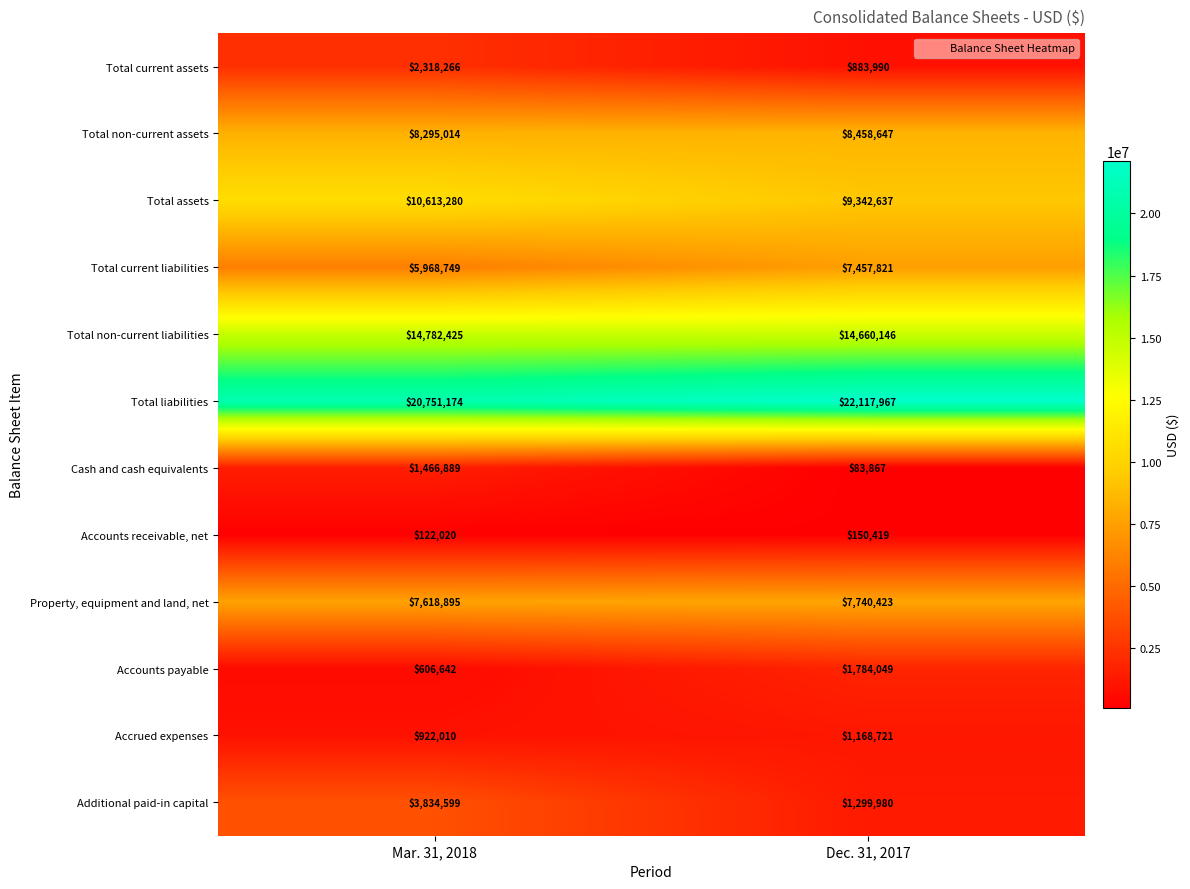

Reading left to right, list all the values displayed in this chart.

Total current assets: 2318266	883990
Total non-current assets: 8295014	8458647
Total assets: 10613280	9342637
Total current liabilities: 5968749	7457821
Total non-current liabilities: 14782425	14660146
Total liabilities: 20751174	22117967
Cash and cash equivalents: 1466889	83867
Accounts receivable, net: 122020	150419
Property, equipment and land, net: 7618895	7740423
Accounts payable: 606642	1784049
Accrued expenses: 922010	1168721
Additional paid-in capital: 3834599	1299980